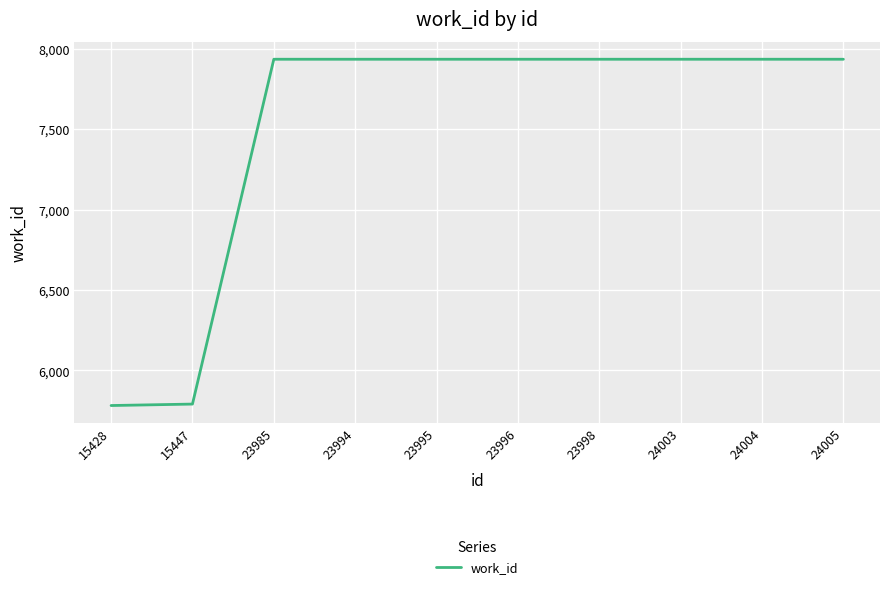

Approximately how many times larger is the value at 23994 compared to 23985?

1.0